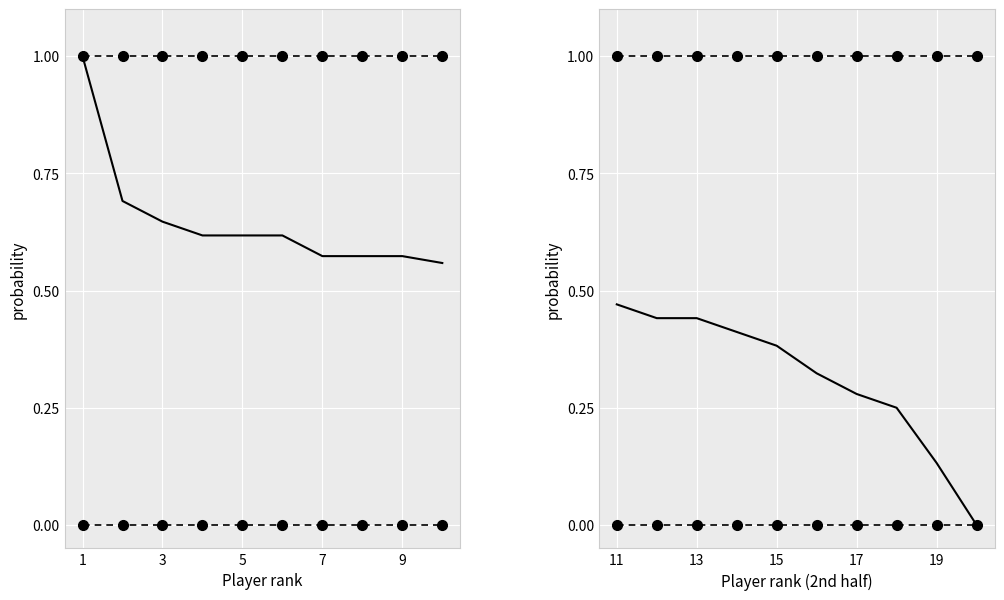

How many values are between 0 and 1?

10